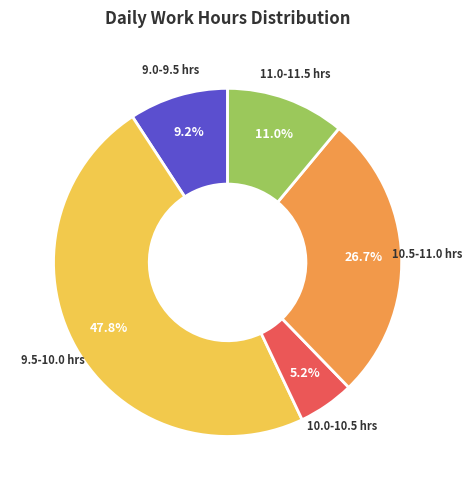

Does any single category account for the majority?

No